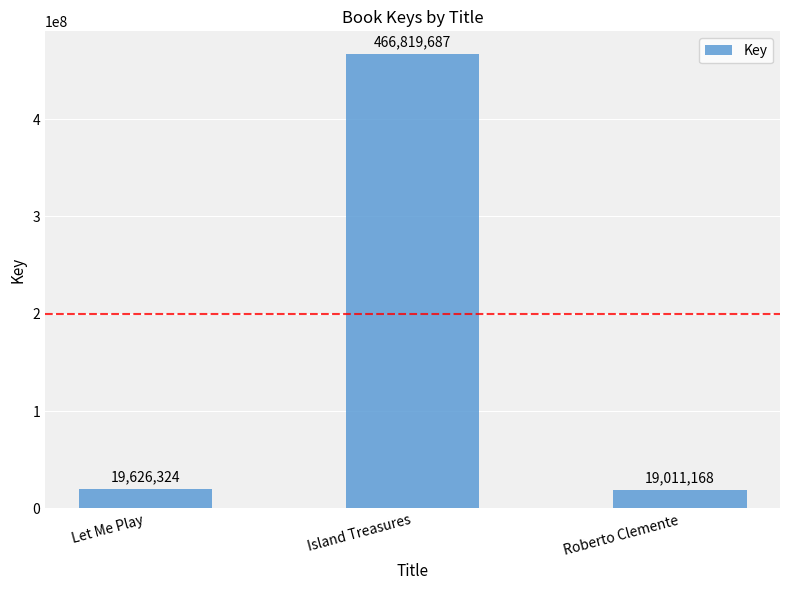

What is the approximate value at Let Me Play?

19626324